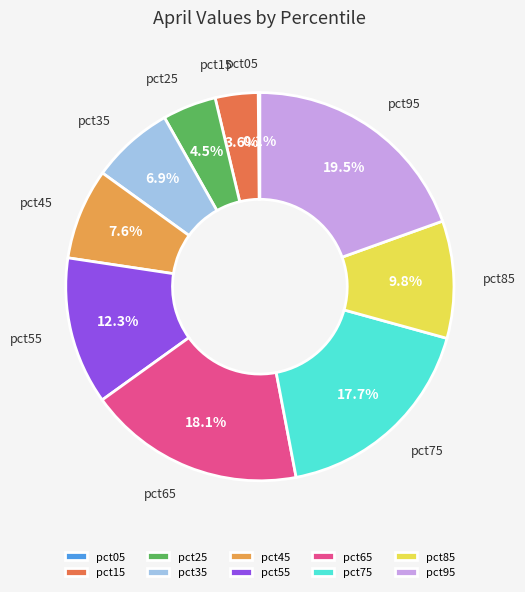

Which category has the biggest portion of the pie?

pct95